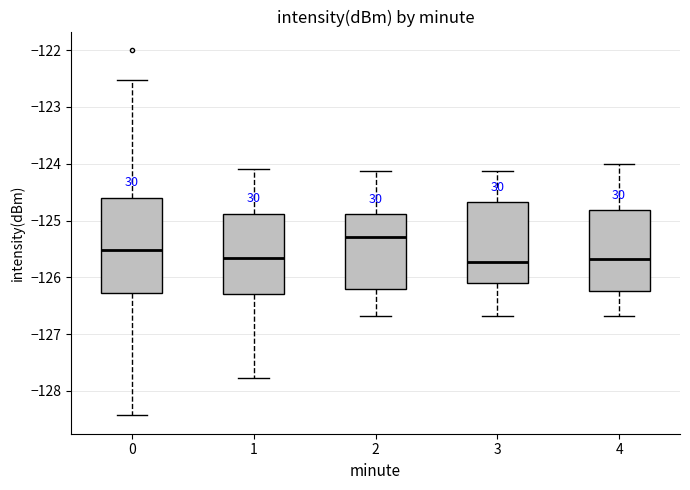

Comparing the boxes themselves (not the whiskers), which one is the tallest?

0